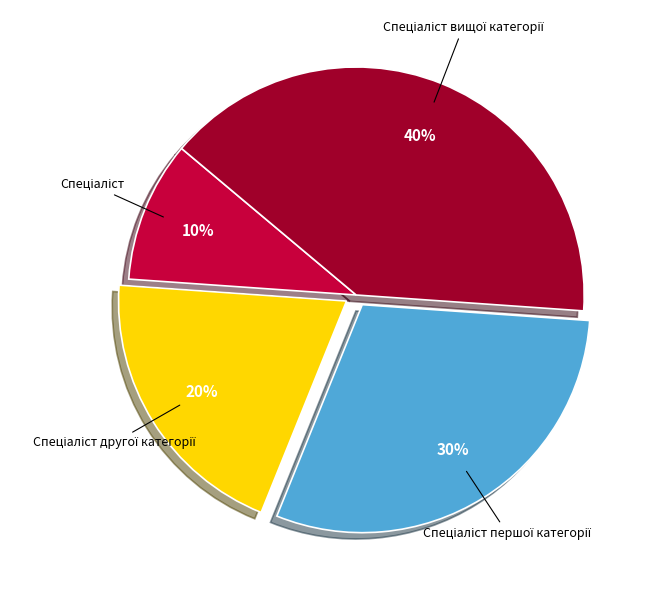

To the nearest percent, what is the difference between the largest and smallest slice percentages?

30%